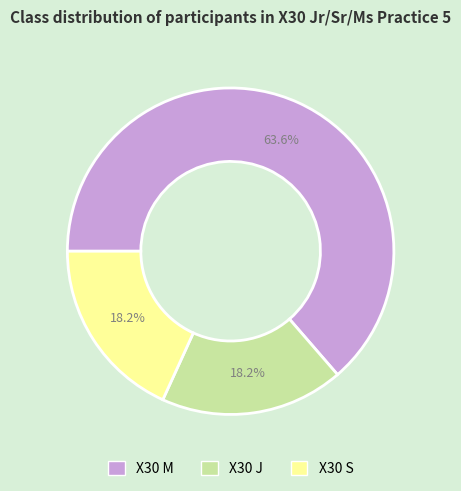

How many segments does this pie chart have?

3